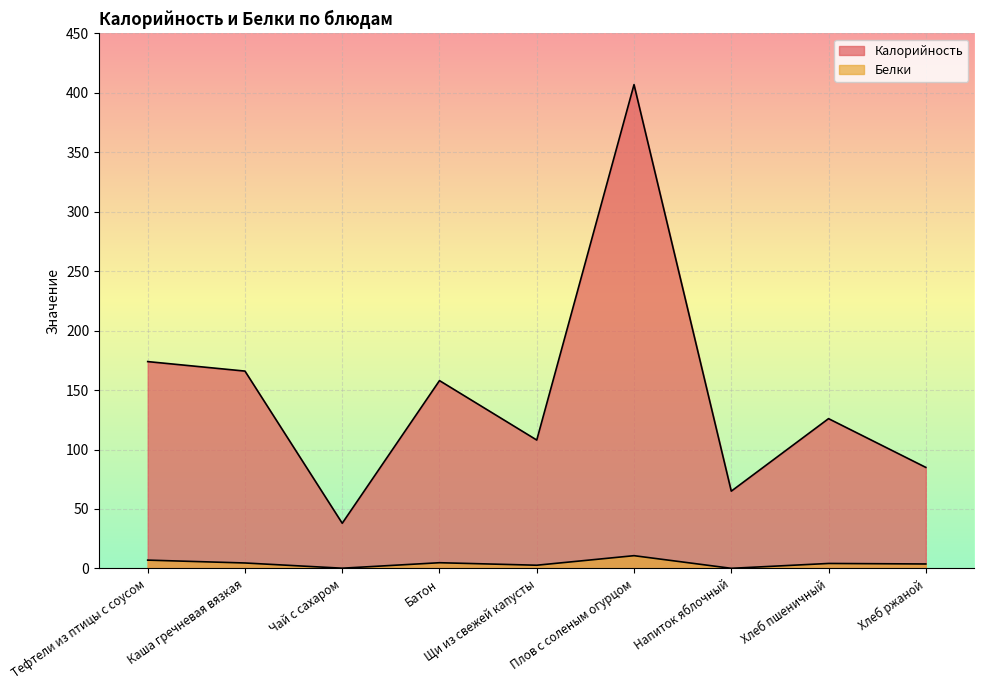

How many data points does each series have?

9